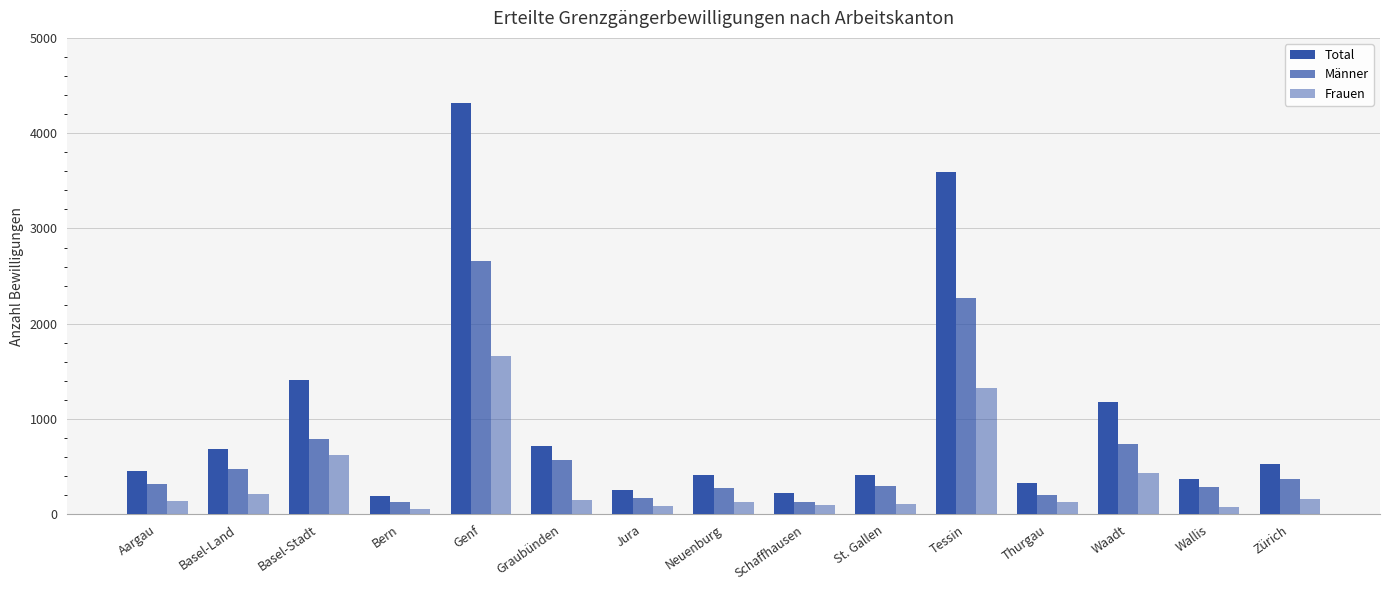

How many data points in Frauen are less than 142?

7